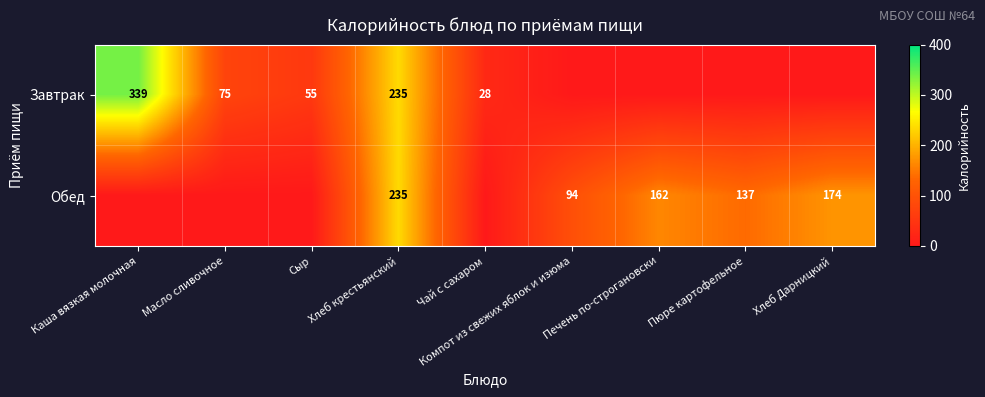

True or false: Завтрак has a value of 235 at Хлеб крестьянский.

True